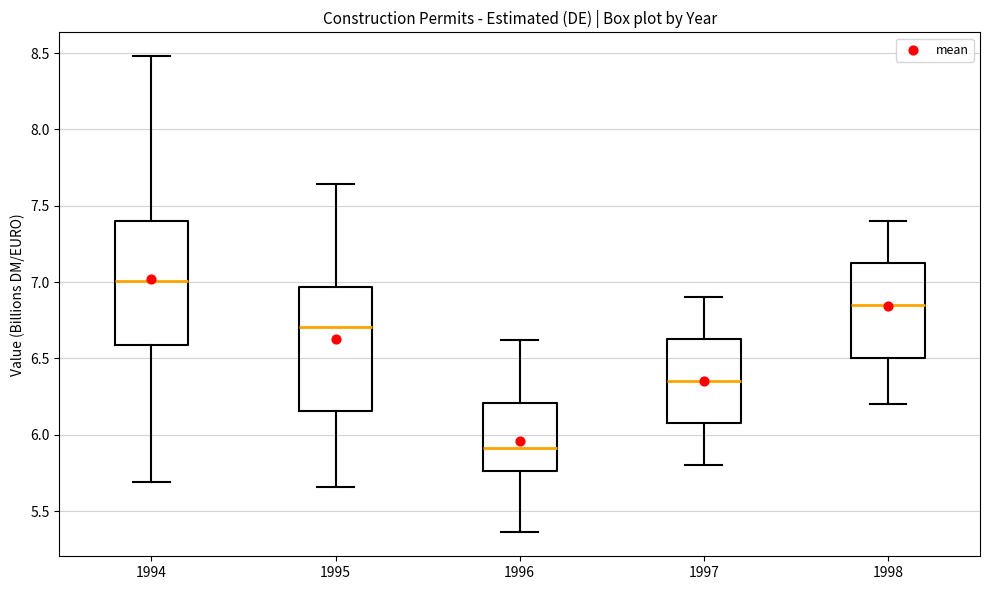

Reading left to right, transcribe this box plot: for each box, give where its median line is, the range the box spans, and where its two whiskers end, as read against the y-axis. The values are not printed on the chart, so give them approximately, as read against the axis.

1994: median 7.00, box 6.60 to 7.40, whiskers 5.70 to 8.50
1995: median 6.70, box 6.15 to 6.95, whiskers 5.65 to 7.65
1996: median 5.90, box 5.75 to 6.20, whiskers 5.35 to 6.60
1997: median 6.35, box 6.10 to 6.65, whiskers 5.80 to 6.90
1998: median 6.85, box 6.50 to 7.15, whiskers 6.20 to 7.40